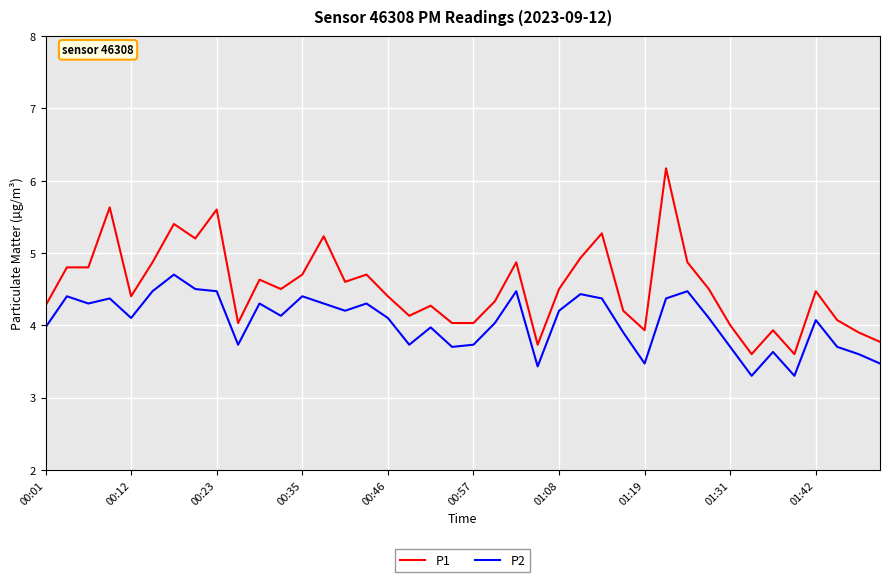

Which series has the largest total across all categories?

P1